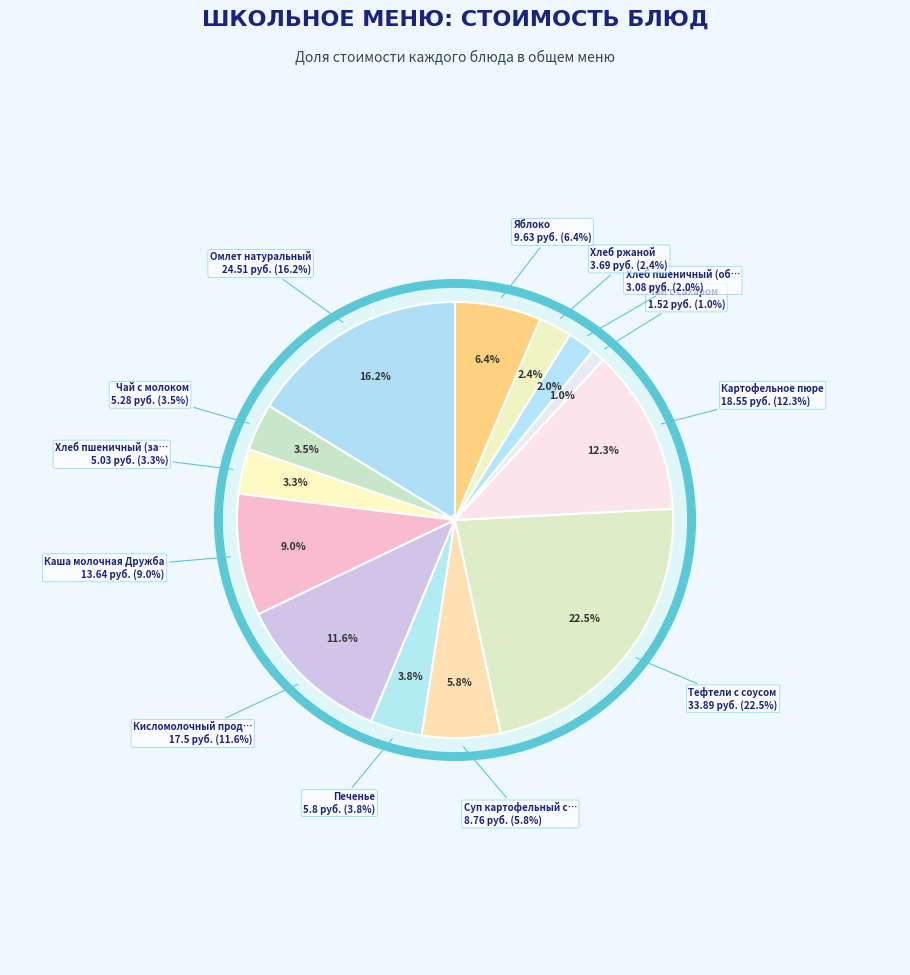

Does any single category account for the majority?

No